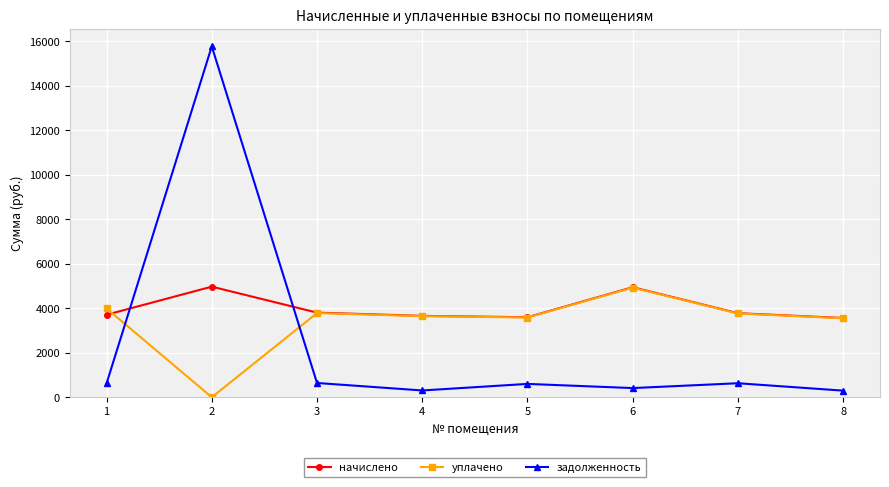

How many data points in задолженность are above 617?

4